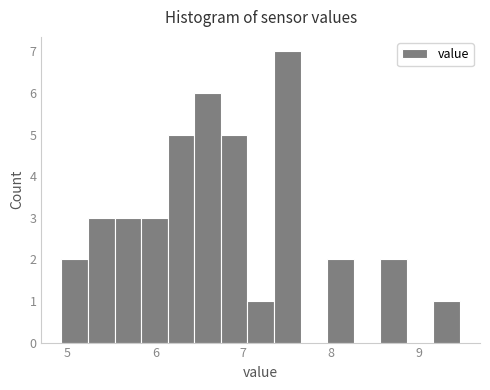

Read against the x-axis, roughly where is the centre of the tallest bar?

7.5